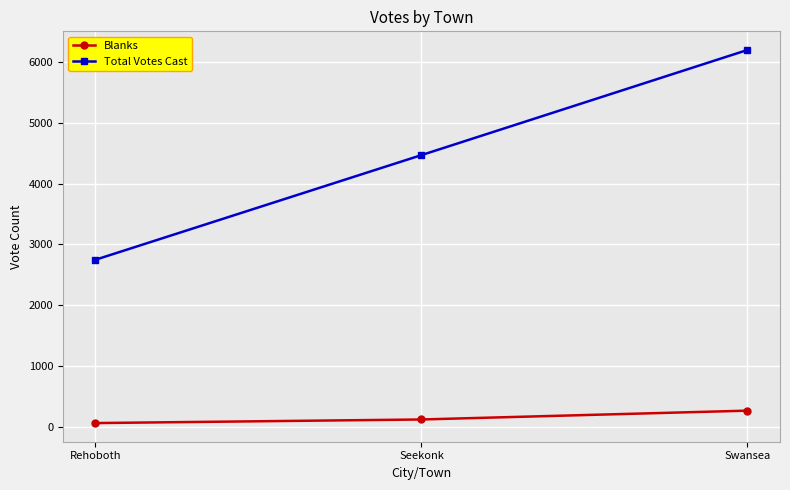

How many lines are shown in the chart?

2